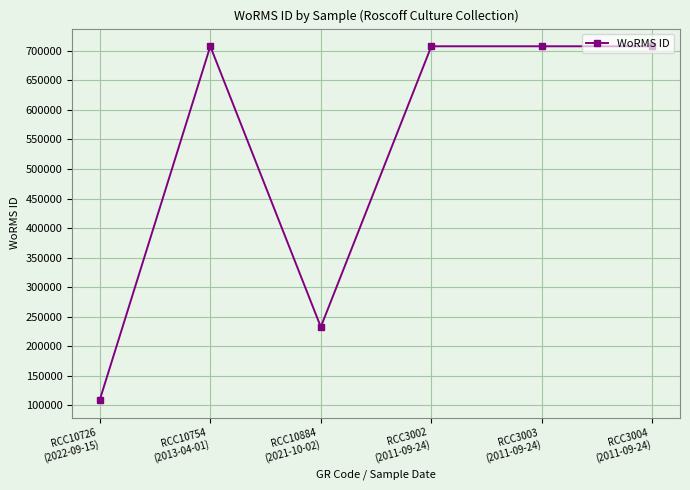

What is the minimum value shown in the chart?

109475